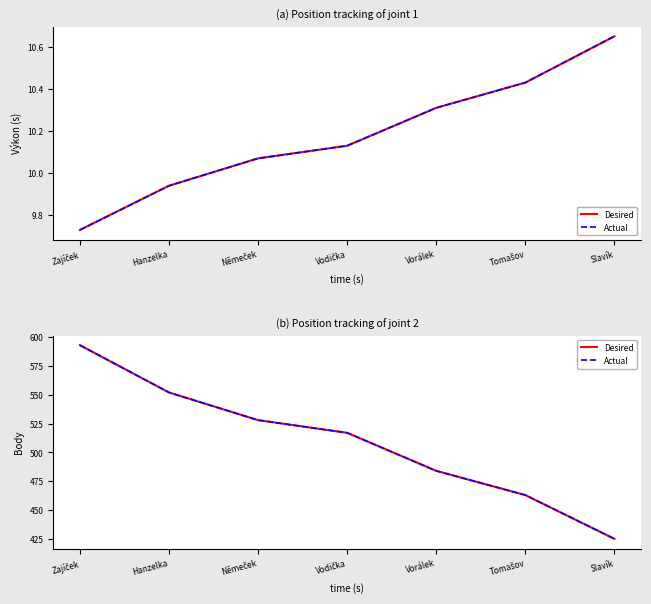

True or false: Desired and Actual intersect in this chart.

False